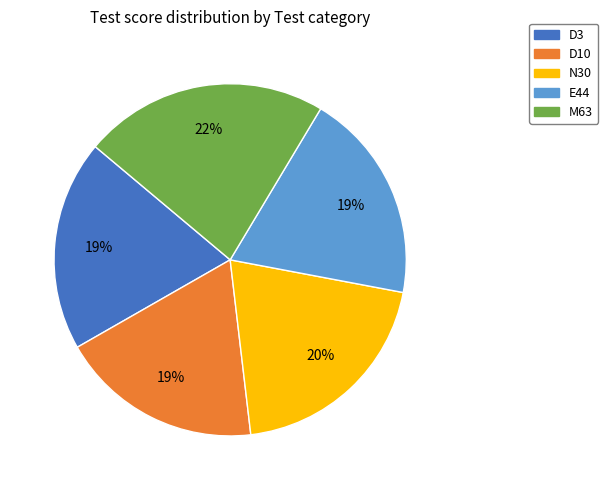

Is there a majority slice in this chart?

No